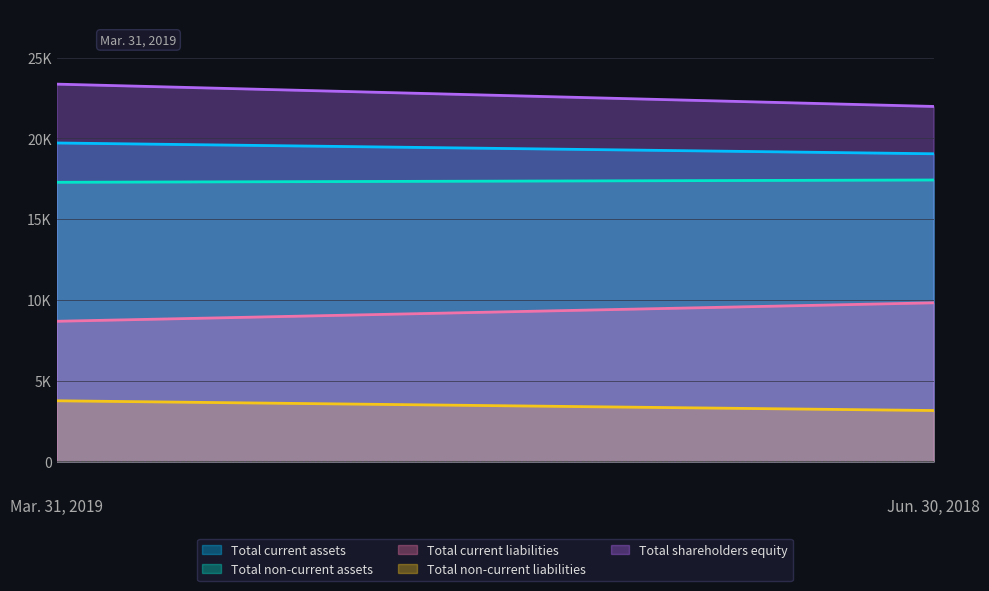

Is the value of Total shareholders equity at Jun. 30, 2018 greater than the value of Total non-current assets at Jun. 30, 2018?

Yes